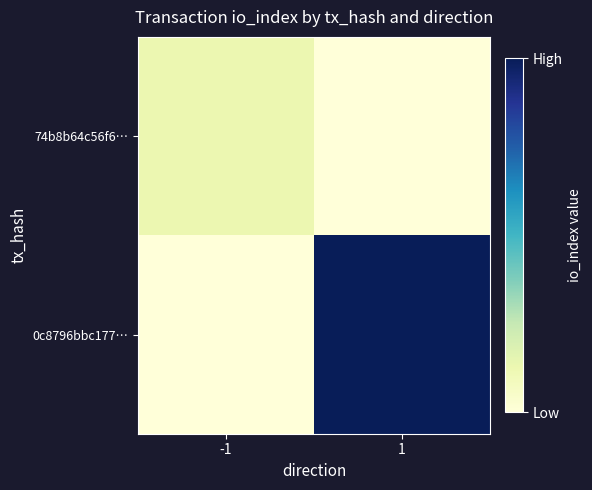

Reading right to left, extract all data points from this chart.

74b8b64c56f6…: 1=0	-1=3
0c8796bbc177…: 1=24	-1=0